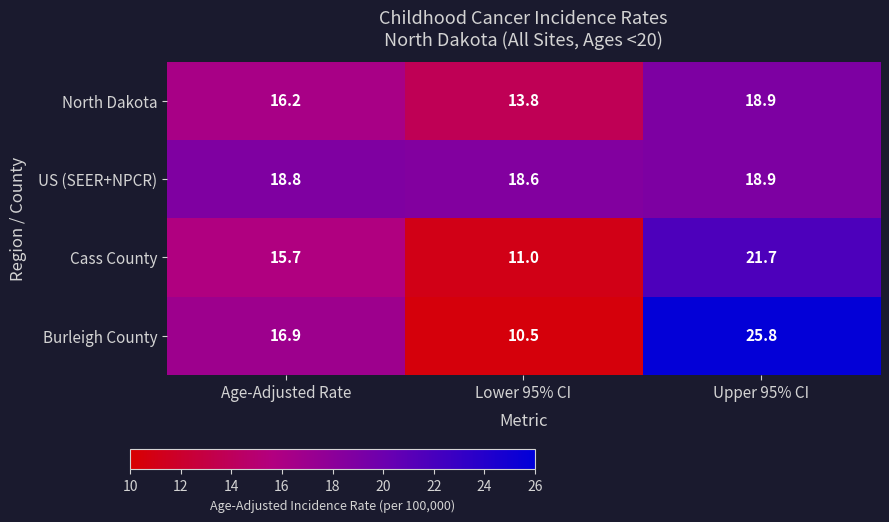

What is the total value across all series at Lower 95% CI?

53.9